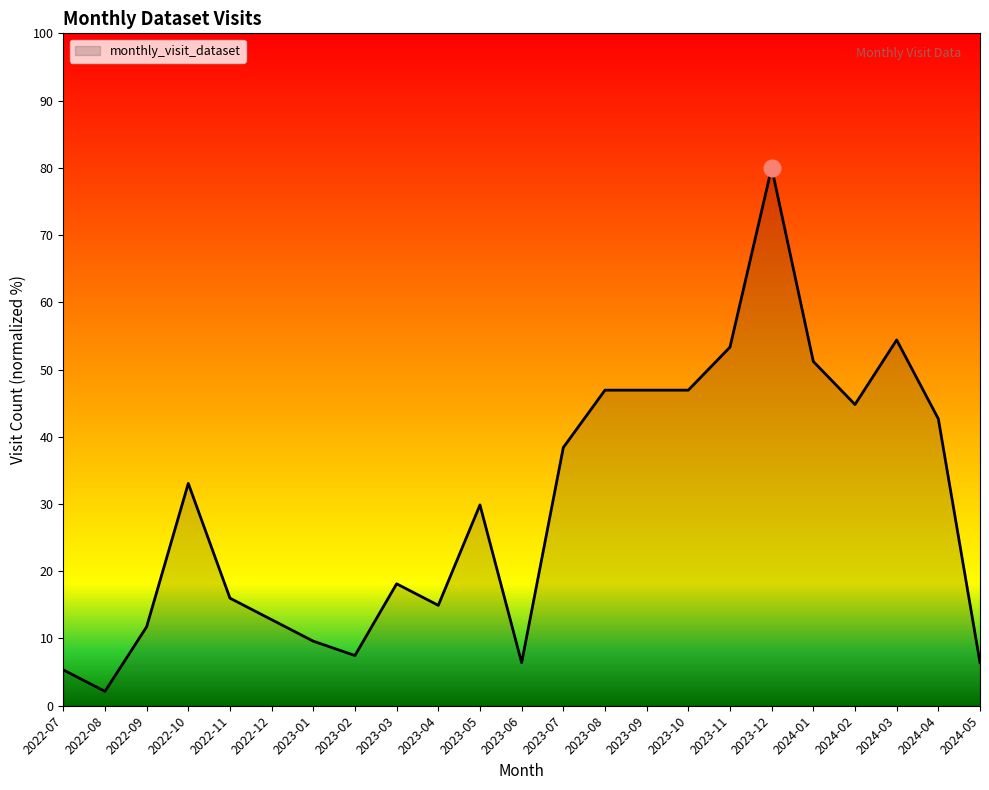

Reading left to right, extract all data points from this chart.

2022-07=5.3	2022-08=2.1	2022-09=11.7	2022-10=33.1	2022-11=16.0	2022-12=12.8	2023-01=9.6	2023-02=7.5	2023-03=18.1	2023-04=14.9	2023-05=29.9	2023-06=6.4	2023-07=38.4	2023-08=46.9	2023-09=46.9	2023-10=46.9	2023-11=53.3	2023-12=80.0	2024-01=51.2	2024-02=44.8	2024-03=54.4	2024-04=42.7	2024-05=6.4